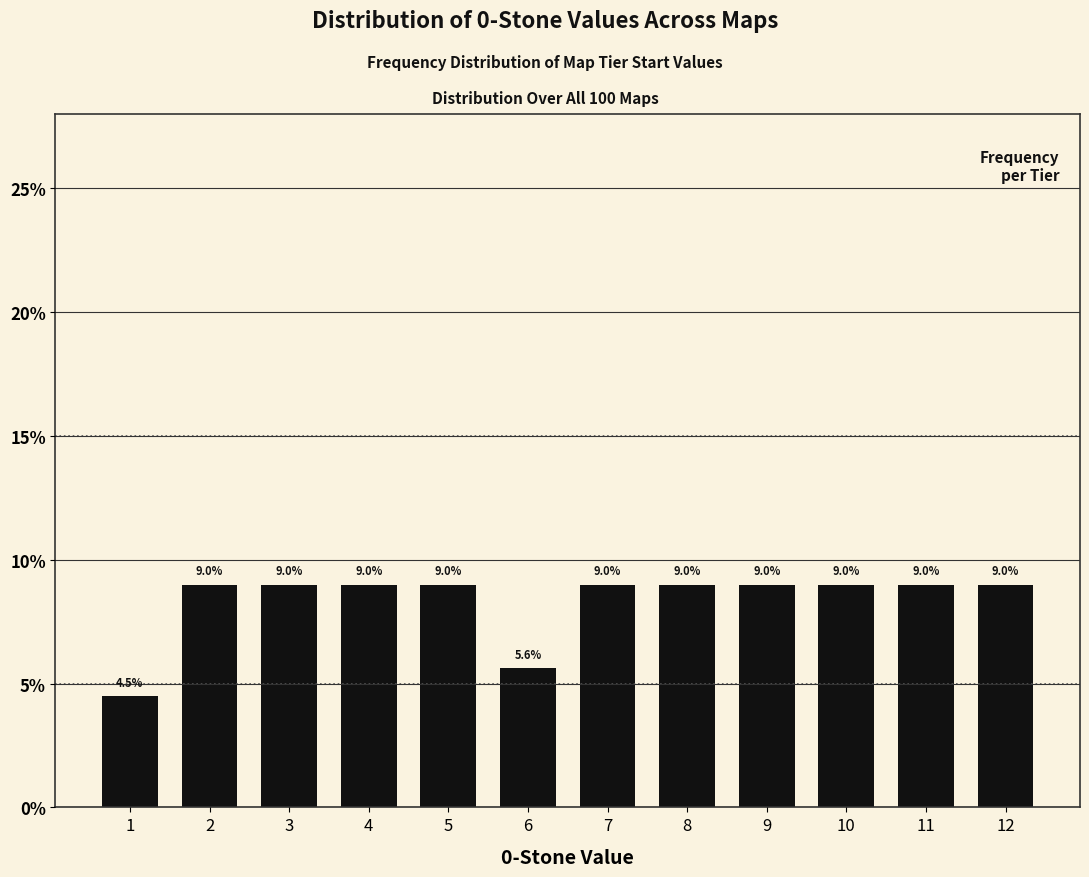

Reading left to right, what are all the values shown in this chart?

1=4.5	2=9.0	3=9.0	4=9.0	5=9.0	6=5.6	7=9.0	8=9.0	9=9.0	10=9.0	11=9.0	12=9.0